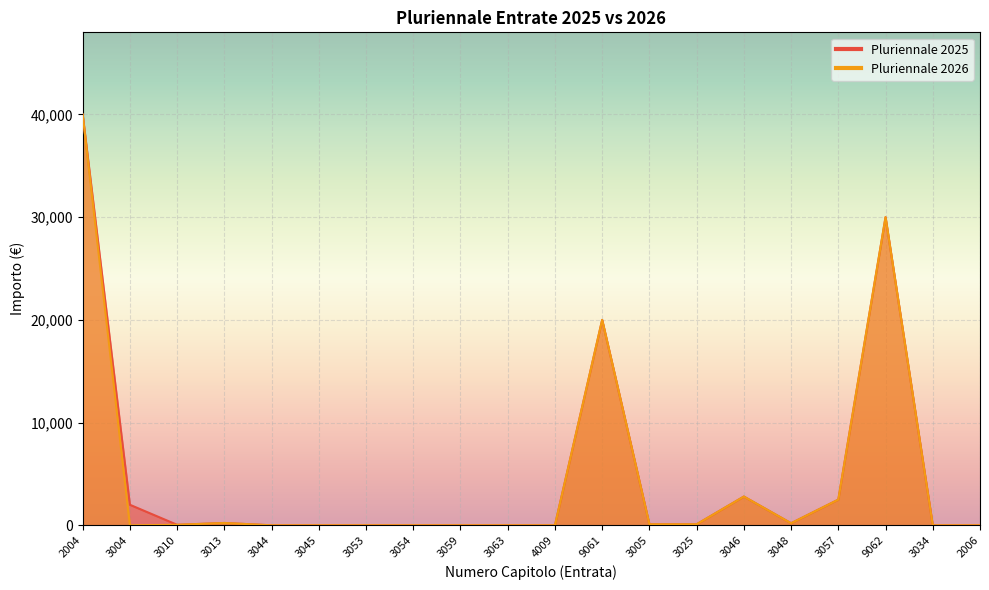

Which category has the highest value across all series?

2004